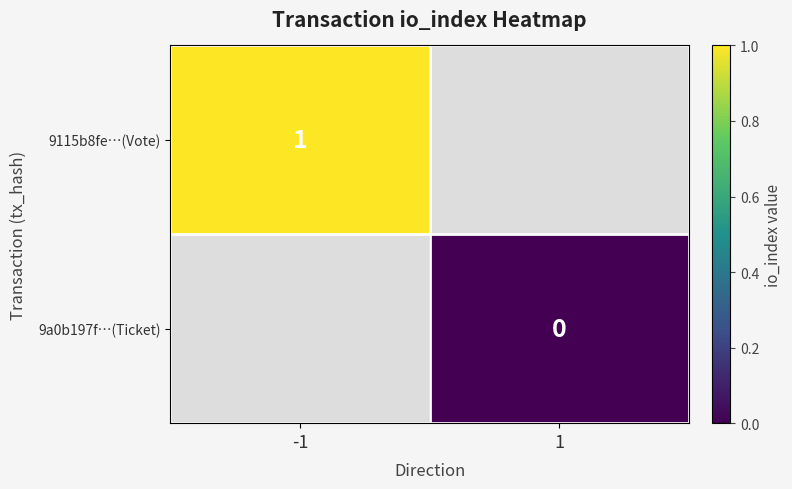

Is the value of 9115b8fe…(Vote) at -1 greater than the value of 9a0b197f…(Ticket) at 1?

Yes